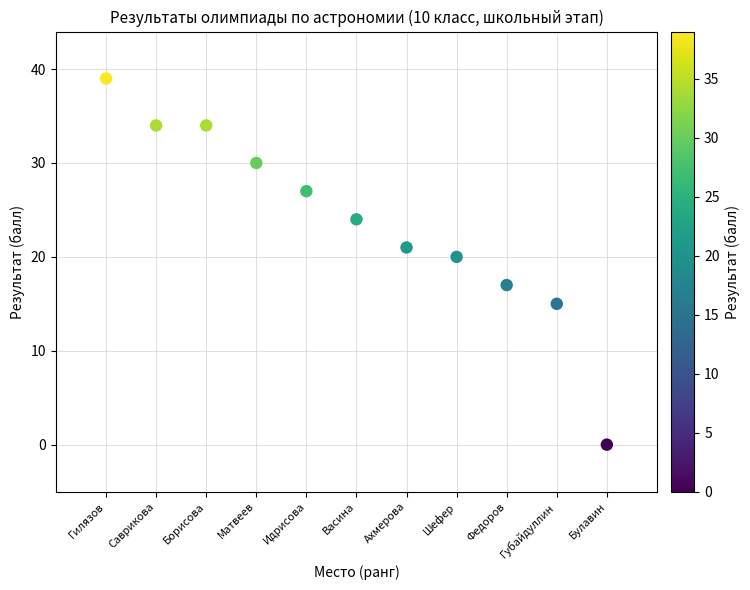

What is the average Y value?

24